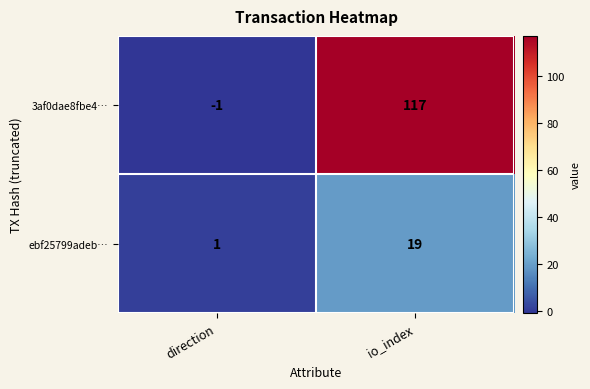

What is the highest value of the ebf25799adeb… series?

19